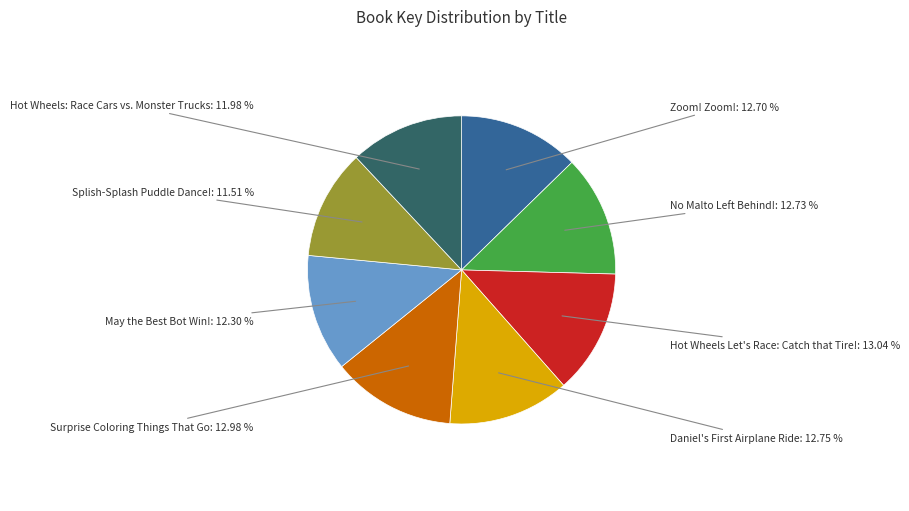

Approximately how many times larger is the value at May the Best Bot Win! compared to Hot Wheels Let's Race: Catch that Tire!?

0.9